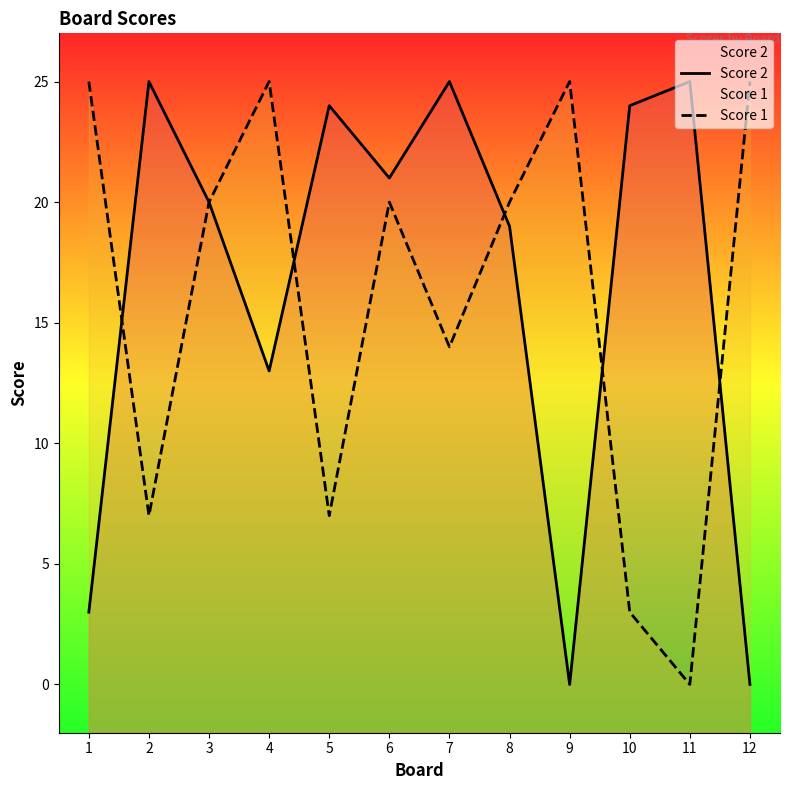

Does the chart display data point markers on the line(s)?

No